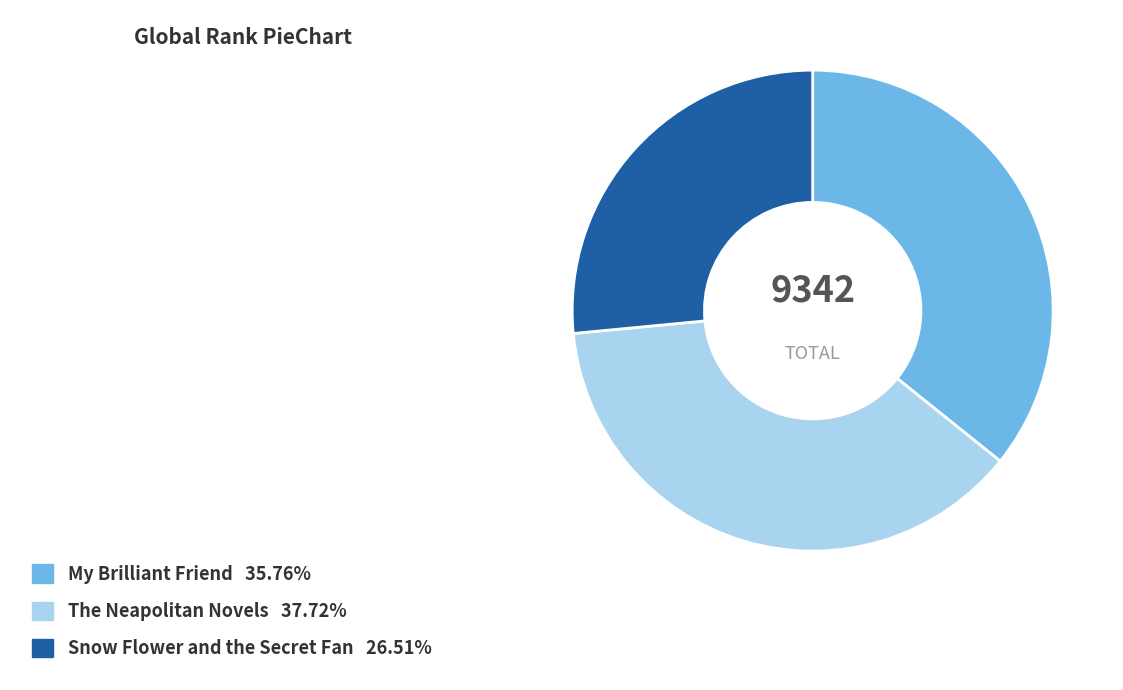

Which slice is the largest?

The Neapolitan Novels